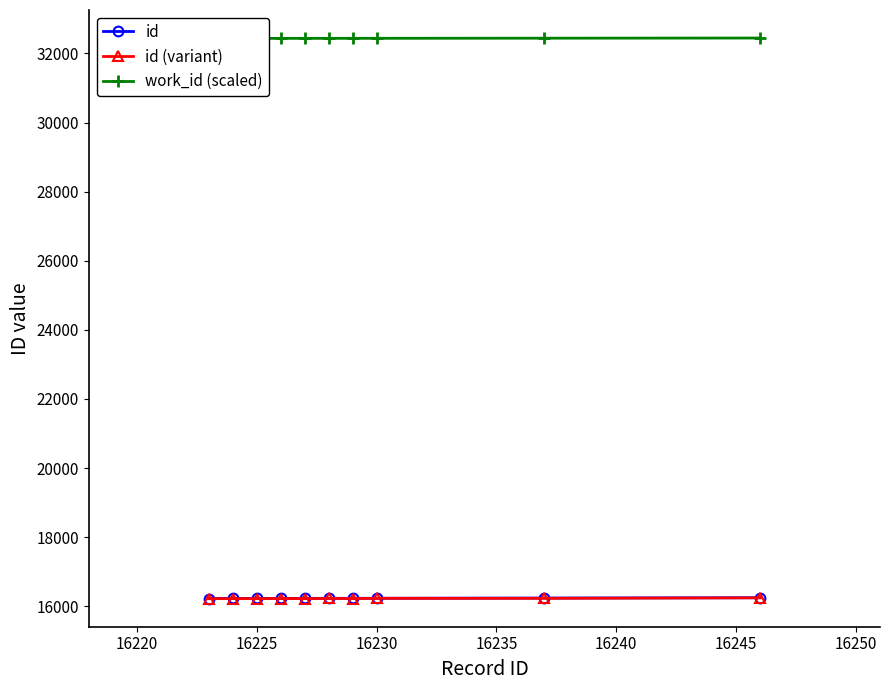

What is the minimum value for id?

16223